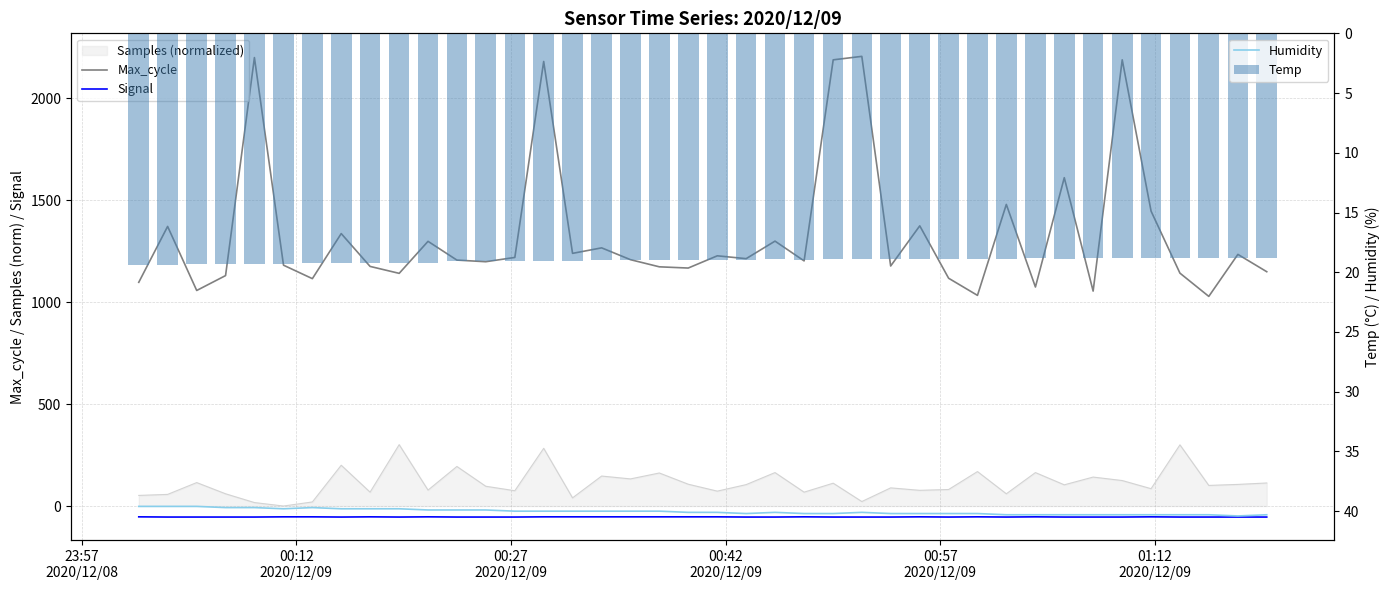

What is the lowest value of the Humidity series?

39.6